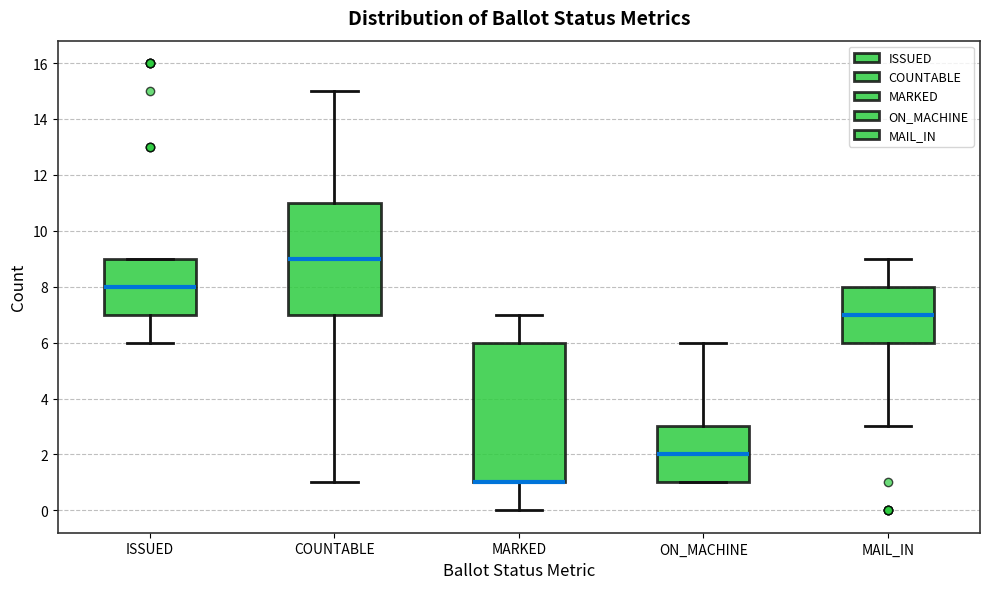

Which box is the tallest, from its lower edge to its upper edge?

MARKED